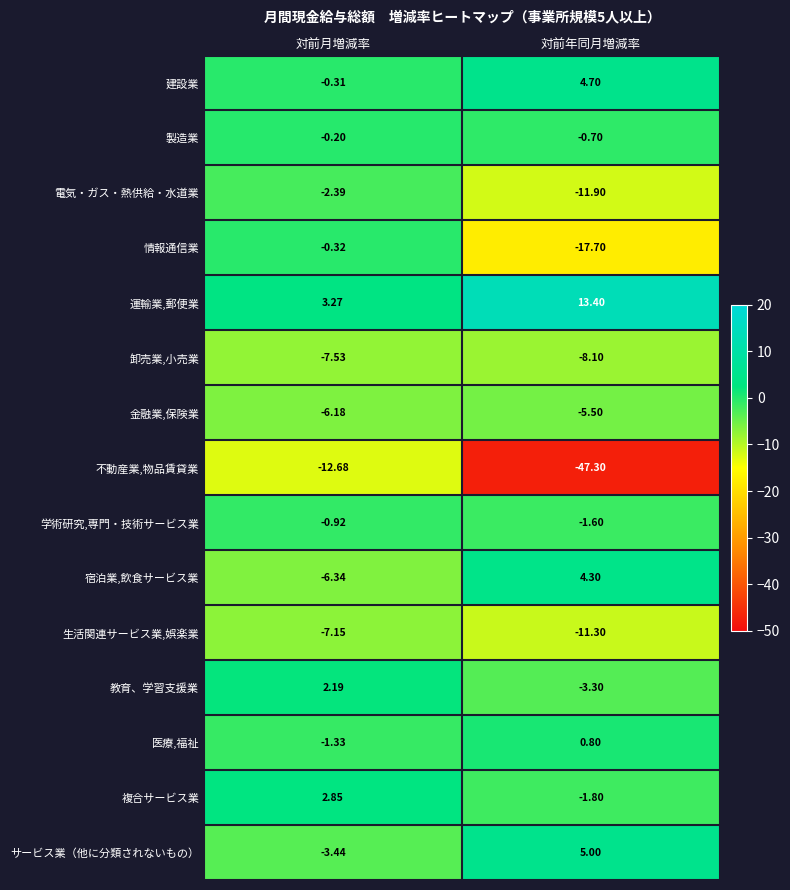

Between 対前月増減率 and 対前年同月増減率, which series saw the biggest shift?

不動産業,物品賃貸業